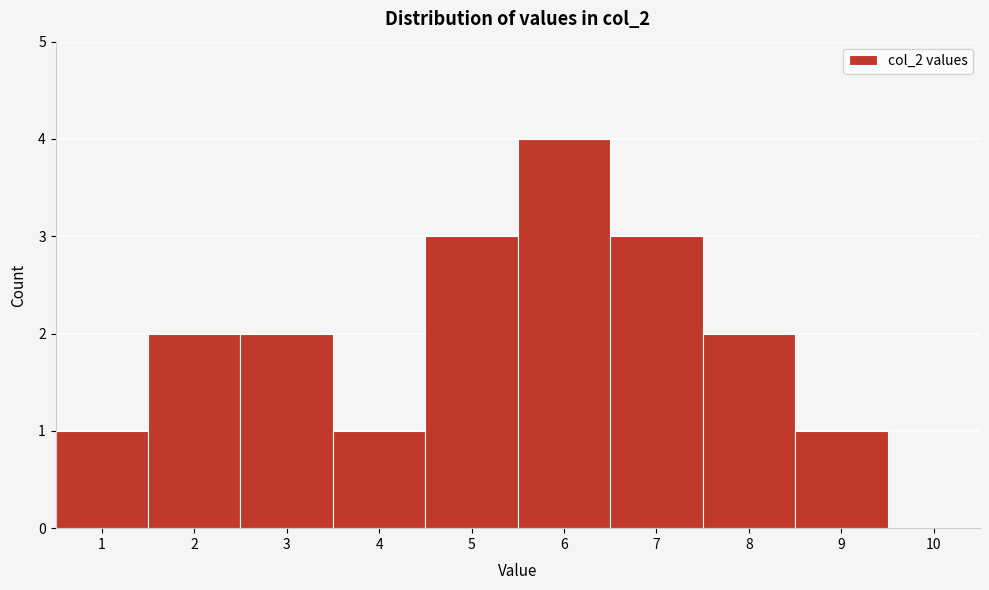

What is the height of the bar covering 1.5 to 2.5 on the x-axis? The values are not printed on the chart, so give them approximately, as read against the axis.

2